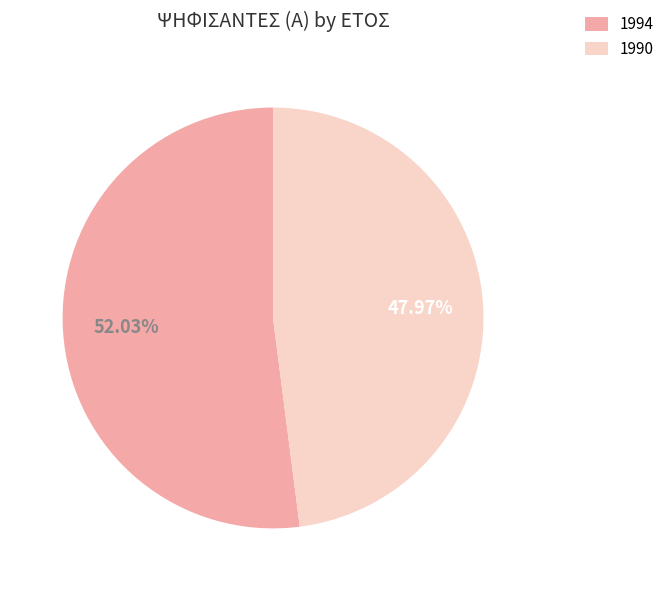

What percentage do 1994 and 1990 together represent?

100.0%